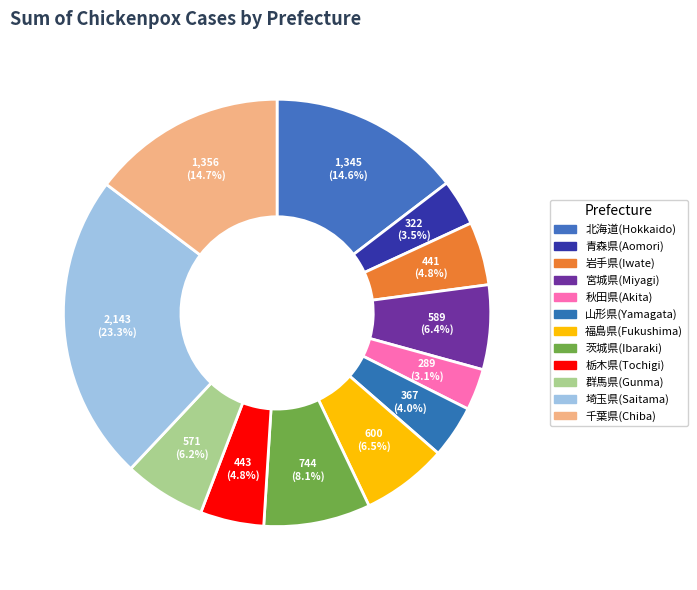

What is the largest slice in the pie chart?

埼玉県(Saitama)